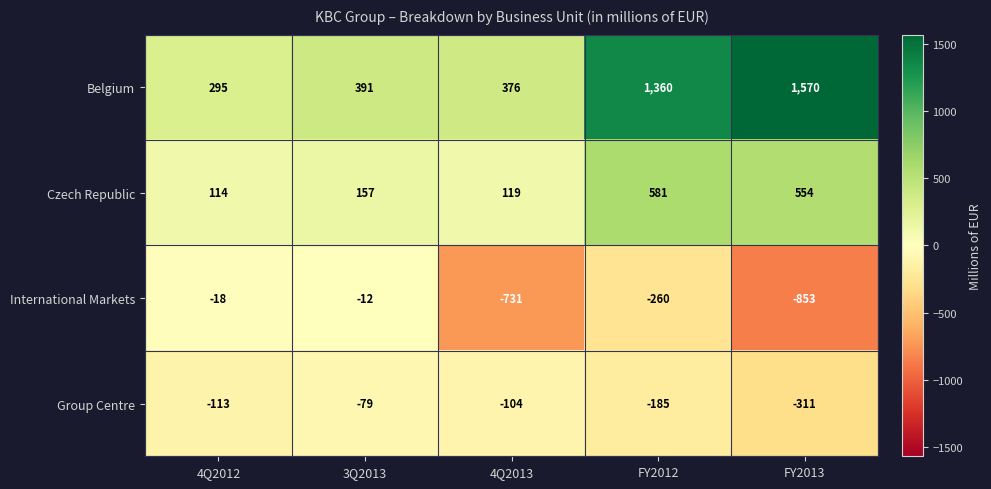

How many data points does each series have?

5